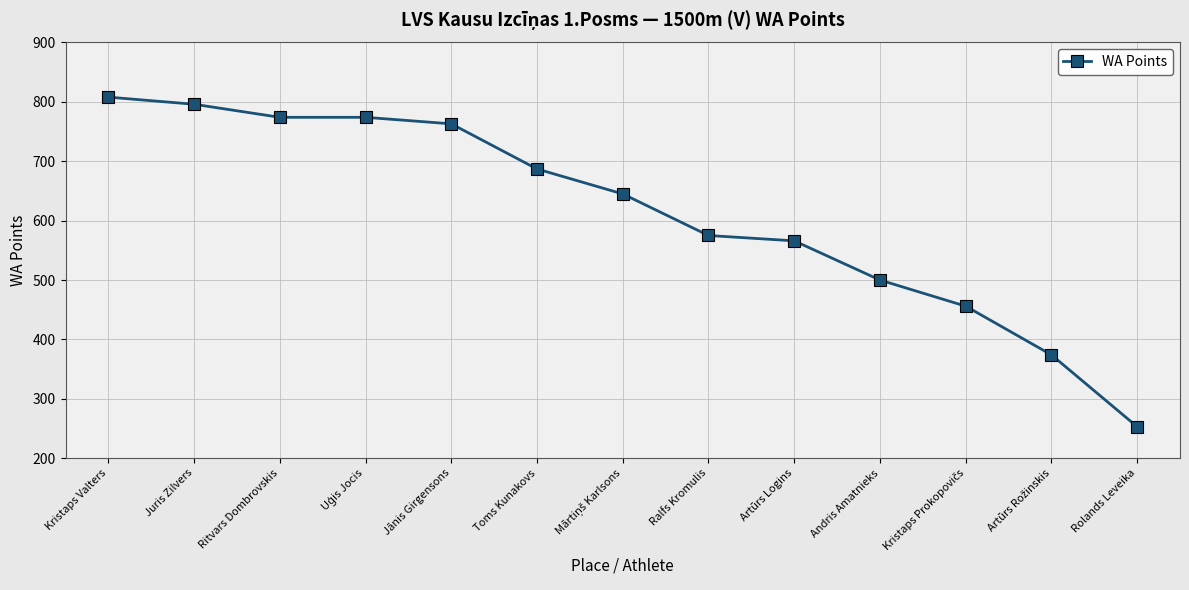

At which category does the chart reach its minimum across all series?

Rolands Leveika